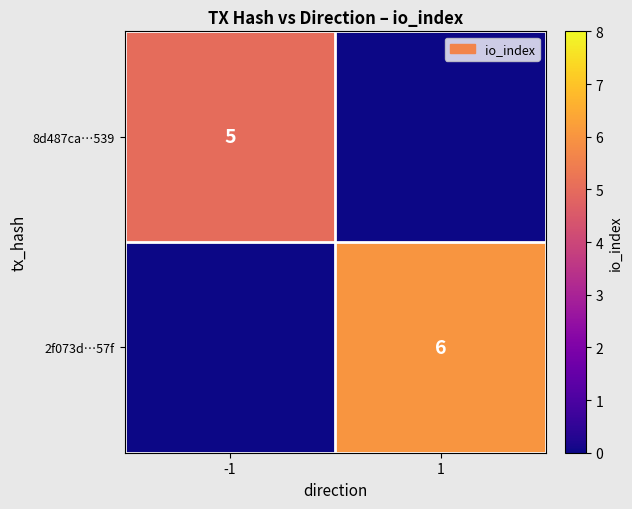

Is the value of 2f073d…57f at 1 greater than the value of 8d487ca…539 at -1?

Yes